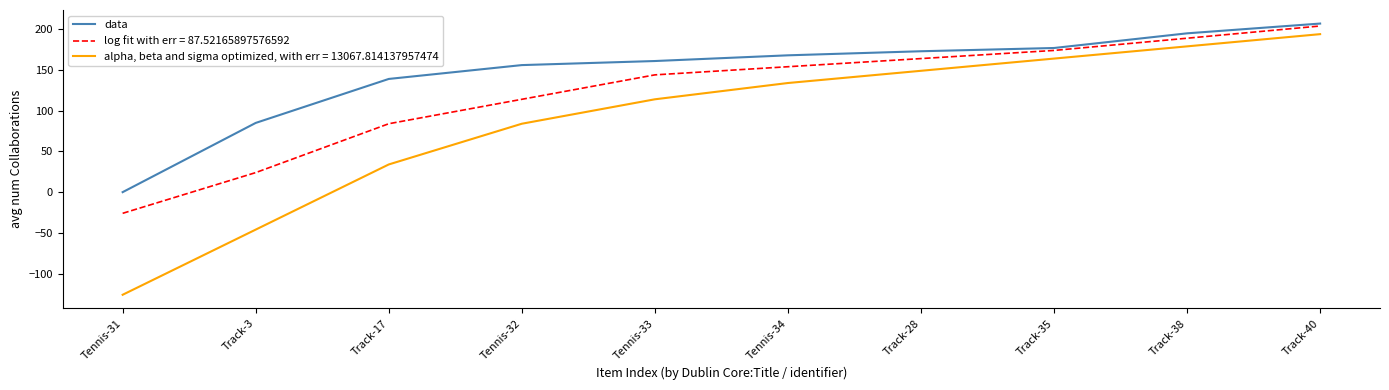

What position from the left is Tennis-32?

4